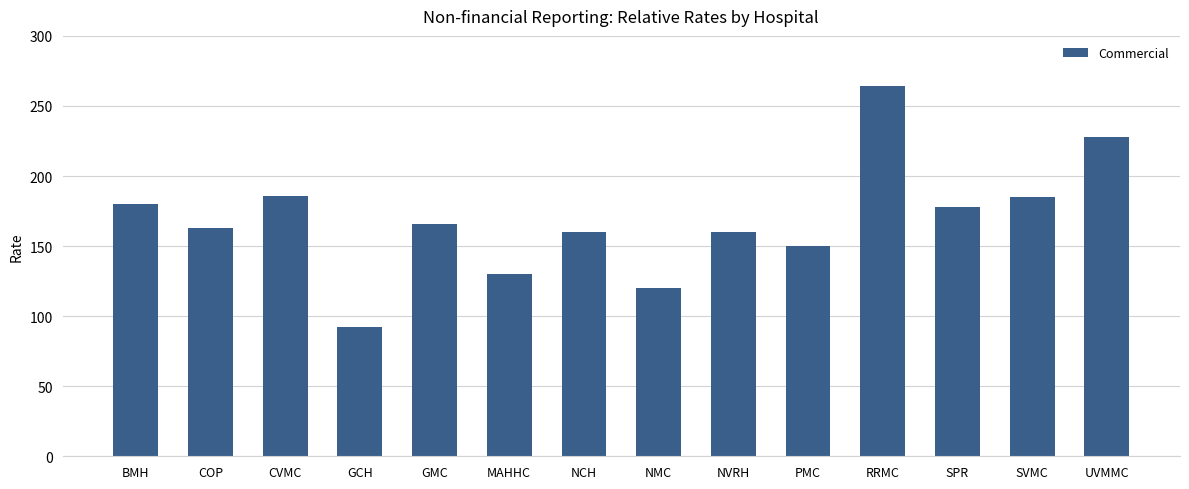

What position from the left is NMC?

8